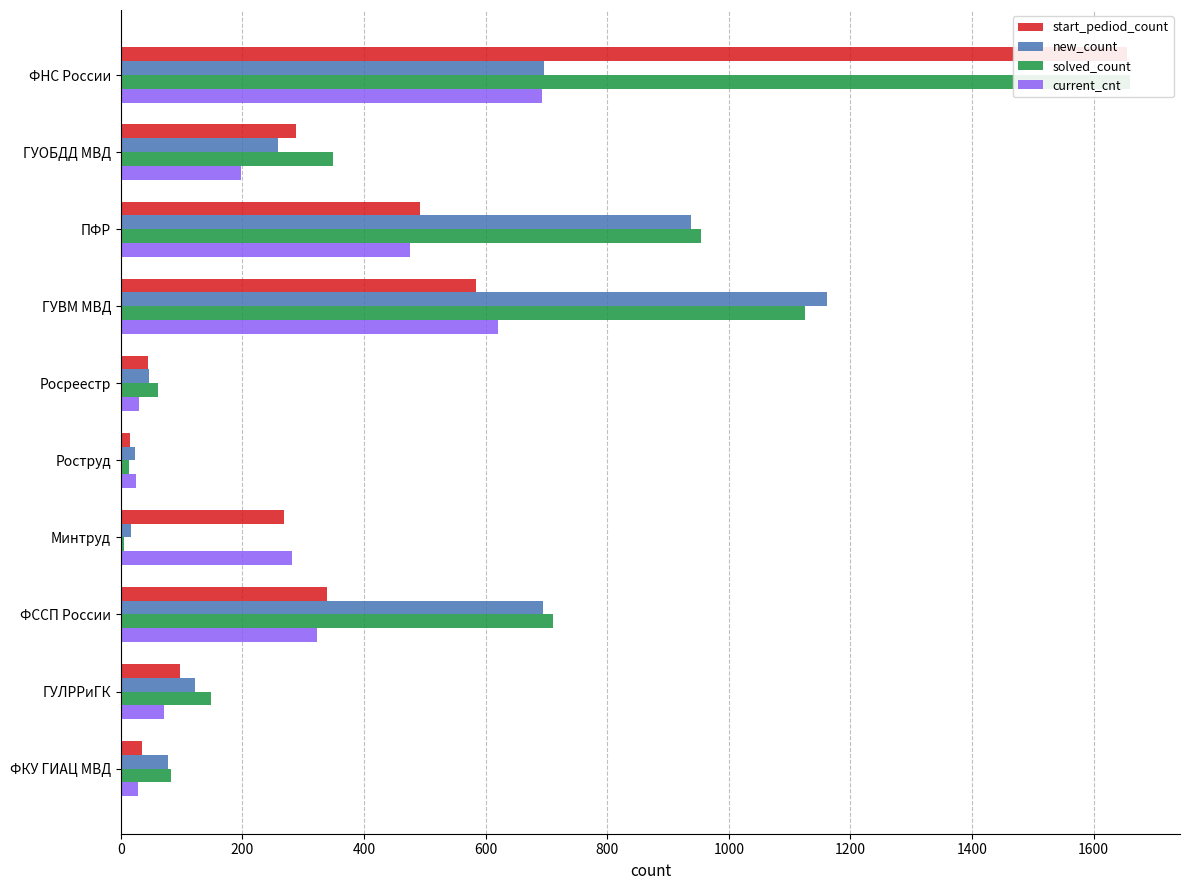

How many bars are there in each group?

4